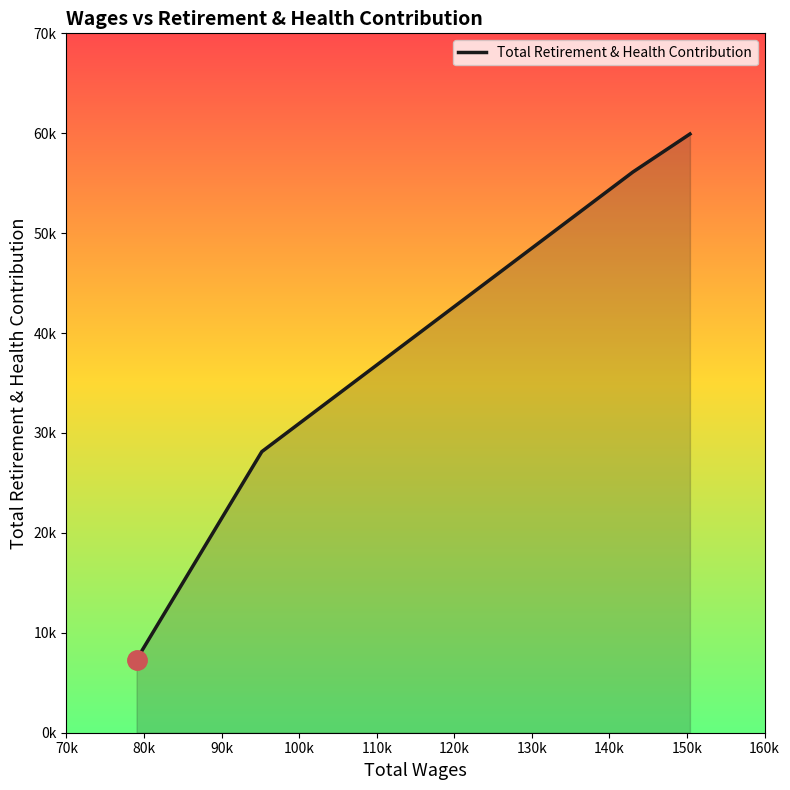

True or false: there are more than 2 points higher than both neighbors.

False